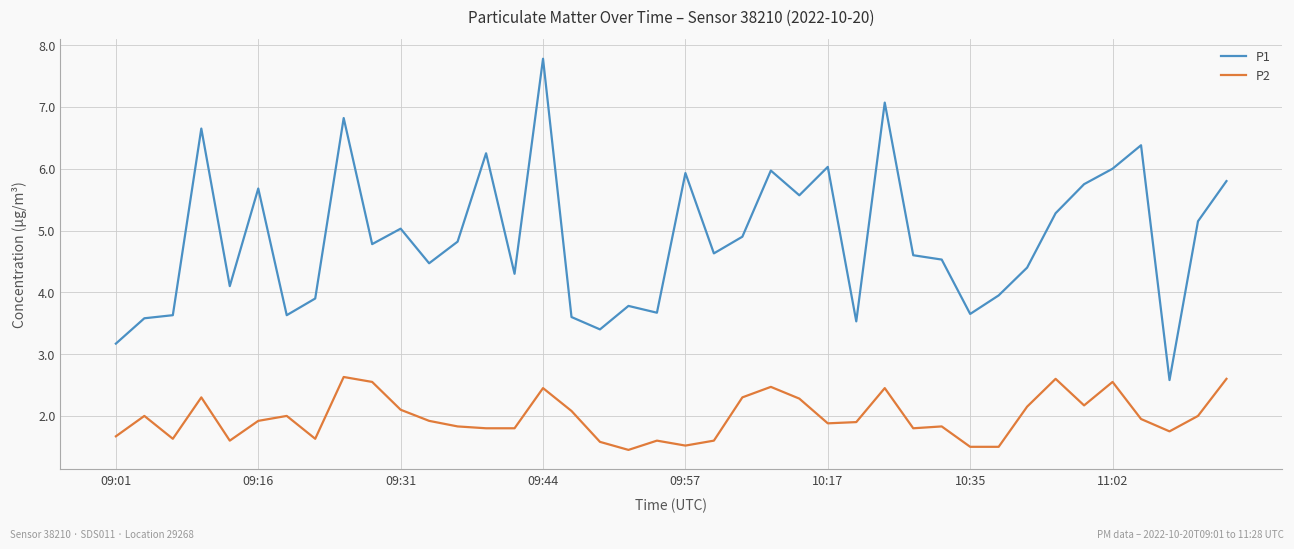

What is the highest value of the P1 series?

7.8